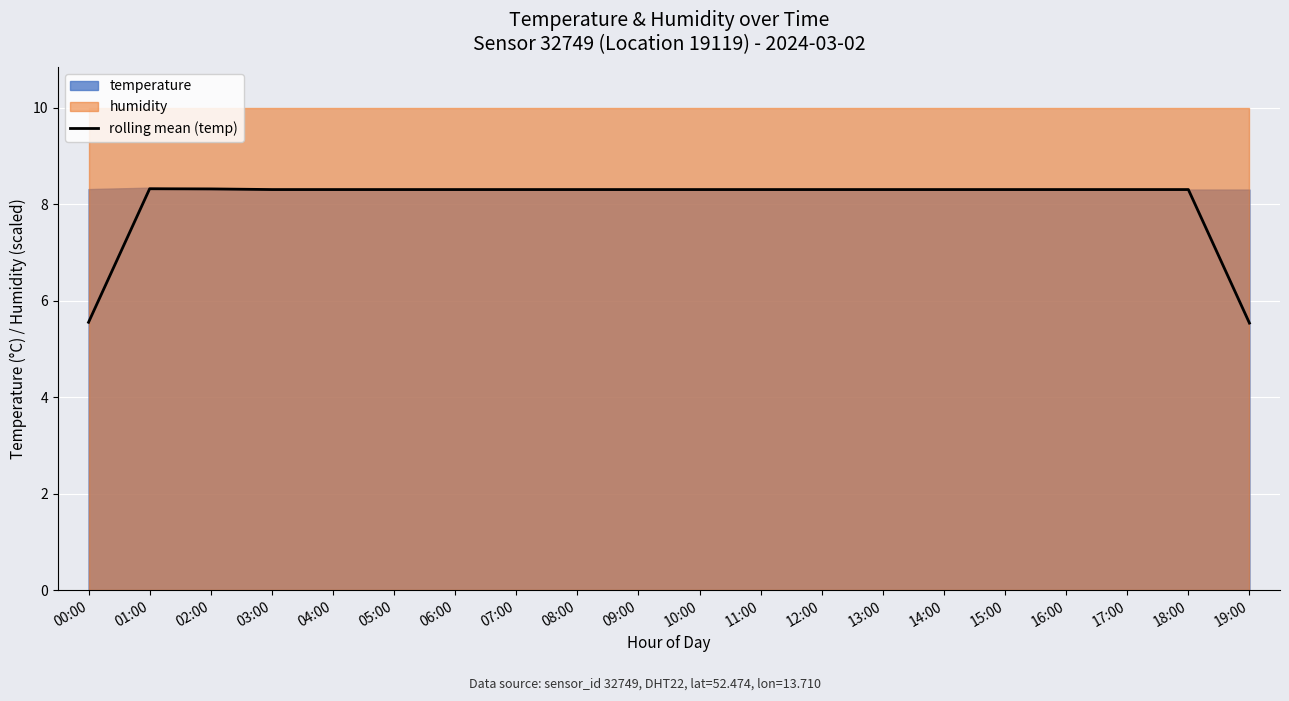

Rank the categories by value from lowest to highest.

19:00, 00:00, 03:00, 04:00, 05:00, 06:00, 07:00, 08:00, 09:00, 10:00, 11:00, 12:00, 13:00, 14:00, 15:00, 16:00, 17:00, 18:00, 02:00, 01:00